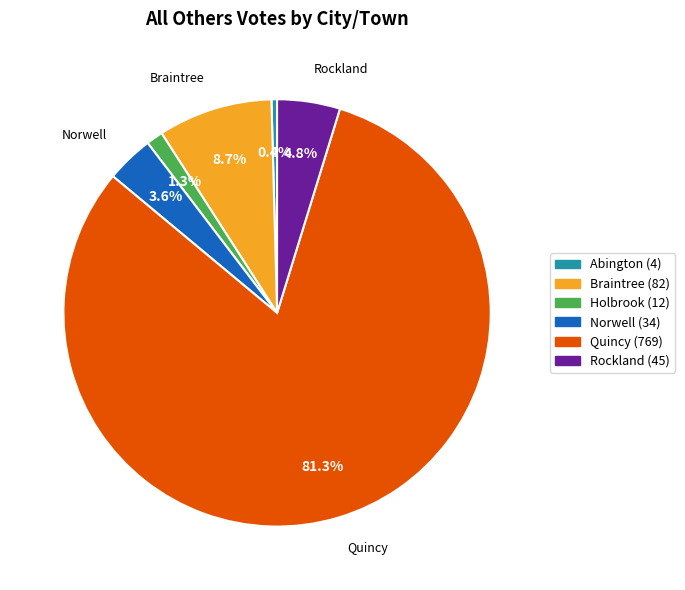

What is the majority slice?

Quincy